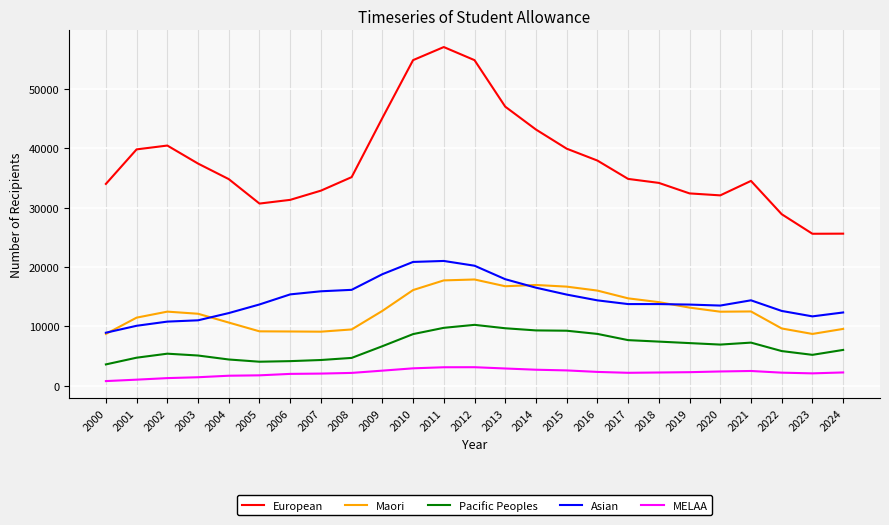

True or false: Pacific Peoples has a value of 5403 at 2002.

True